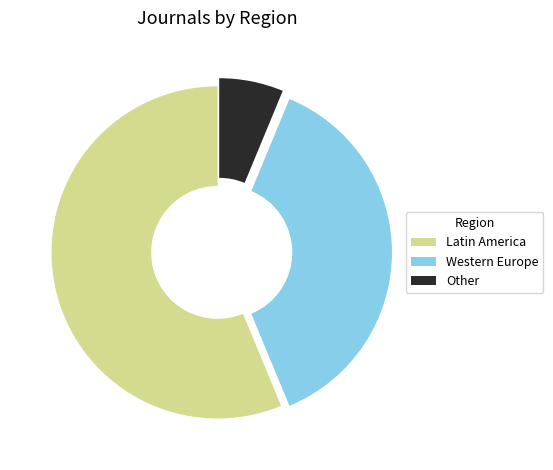

Between Western Europe and Other, which is larger?

Western Europe